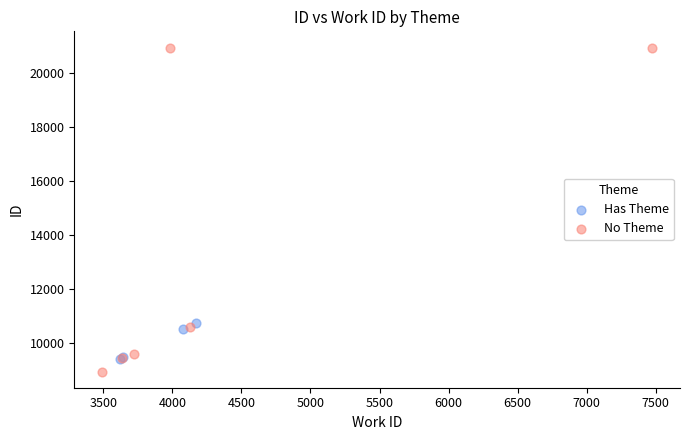

Which series has the largest Y range (max minus min)?

No Theme